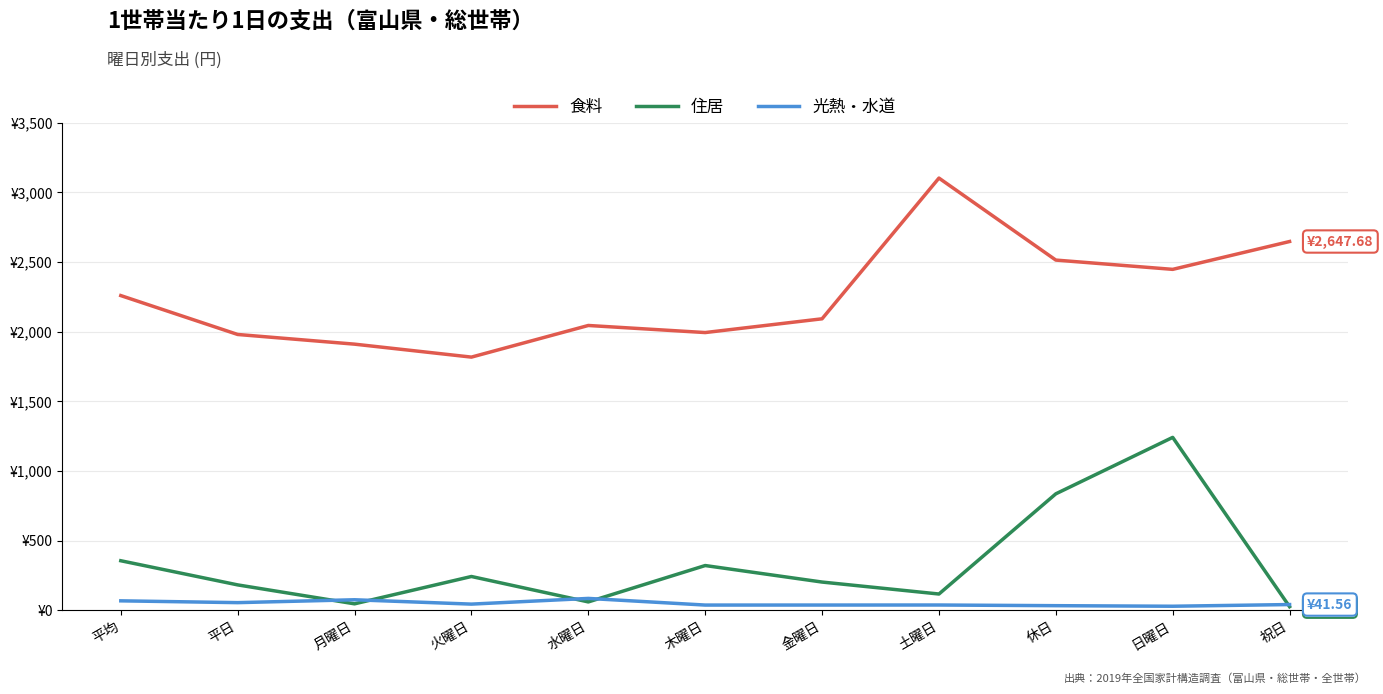

Reading left to right, list all the values displayed in this chart.

食料: 2259.6	1980.4	1910.9	1817.9	2045.0	1994.1	2092.9	3103.0	2514.4	2447.8	2647.7
住居: 356.1	182.7	46.7	243.0	60.5	321.6	203.1	117.2	836.5	1241.7	26.1
光熱・水道: 68.2	55.3	75.9	44.7	85.6	37.9	38.0	38.3	33.5	29.4	41.6